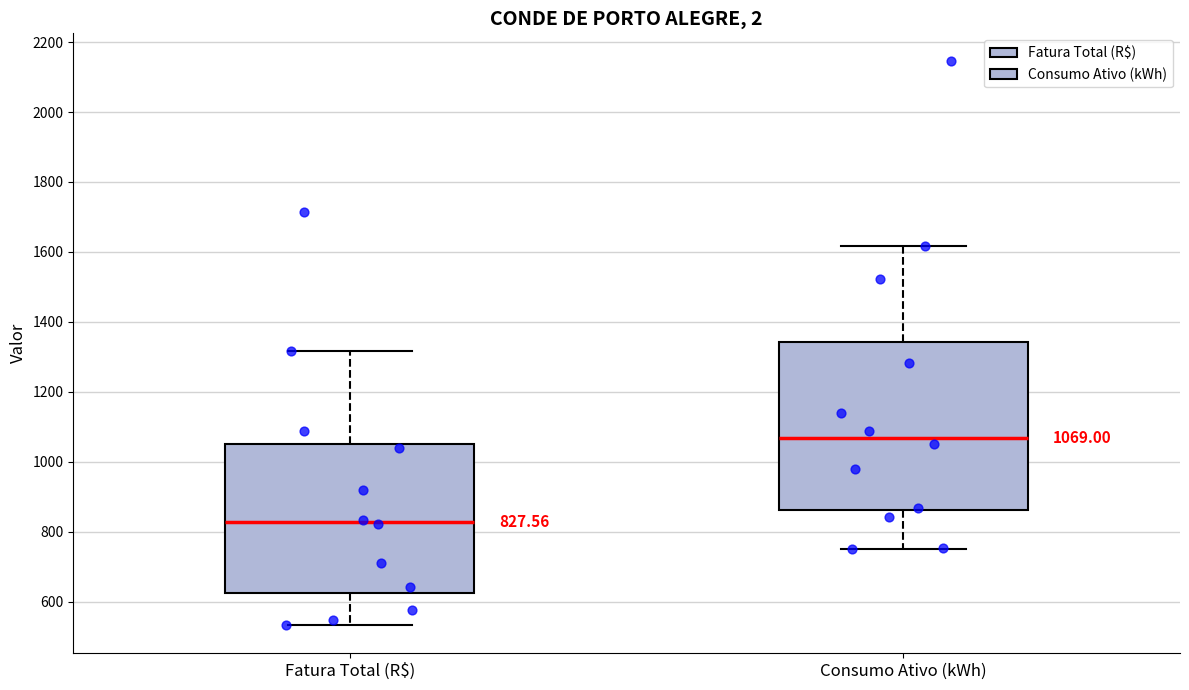

Comparing the boxes themselves (not the whiskers), which one is the tallest?

Consumo Ativo (kWh)